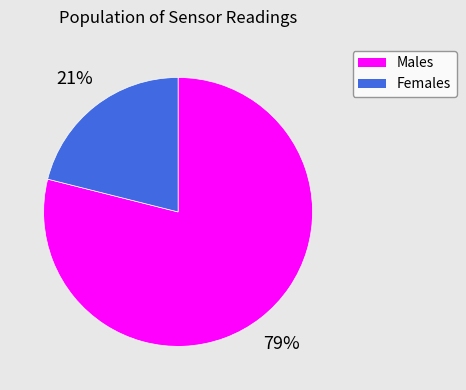

Does any single category account for the majority?

Yes